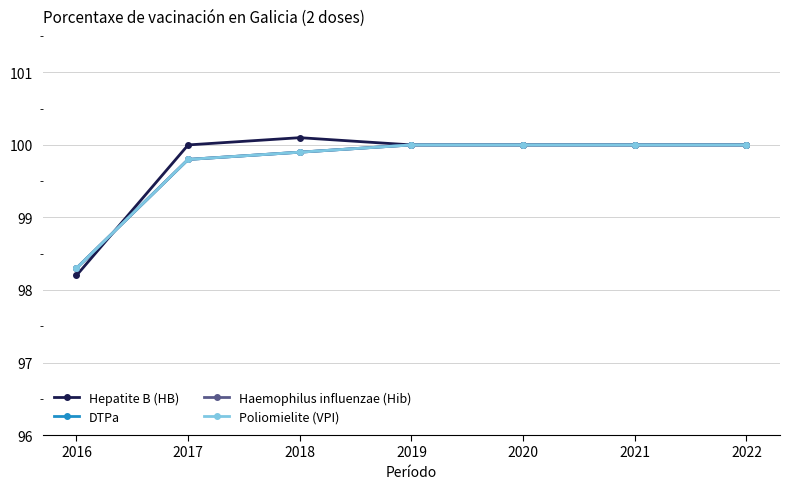

At which label does Haemophilus influenzae (Hib) reach its peak?

2019